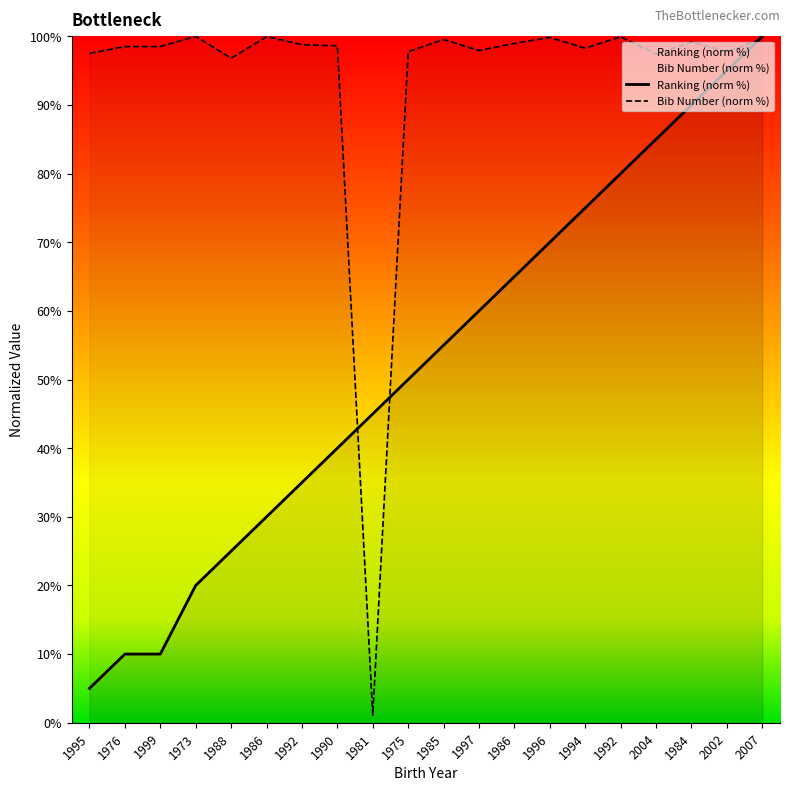

Reading right to left, transcribe all the data shown in this chart.

Ranking: 2007=100.0	2002=95.0	1984=90.0	2004=85.0	1992=80.0	1994=75.0	1996=70.0	1986=65.0	1997=60.0	1985=55.0	1975=50.0	1981=45.0	1990=40.0	1992=35.0	1986=30.0	1988=25.0	1973=20.0	1999=10.0	1976=10.0	1995=5.0
Bib Number: 2007=99.6	2002=97.8	1984=99.2	2004=97.4	1992=99.9	1994=98.3	1996=99.8	1986=99.0	1997=97.9	1985=99.5	1975=97.8	1981=1.1	1990=98.6	1992=98.8	1986=100.0	1988=96.8	1973=100.0	1999=98.5	1976=98.5	1995=97.5